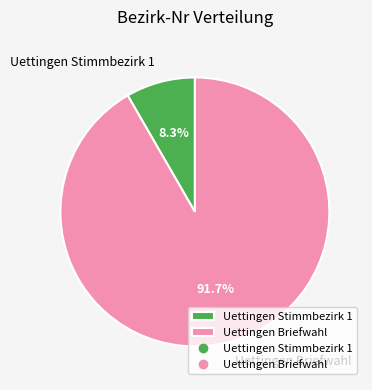

Rank the categories by value from highest to lowest.

Uettingen Briefwahl, Uettingen Stimmbezirk 1